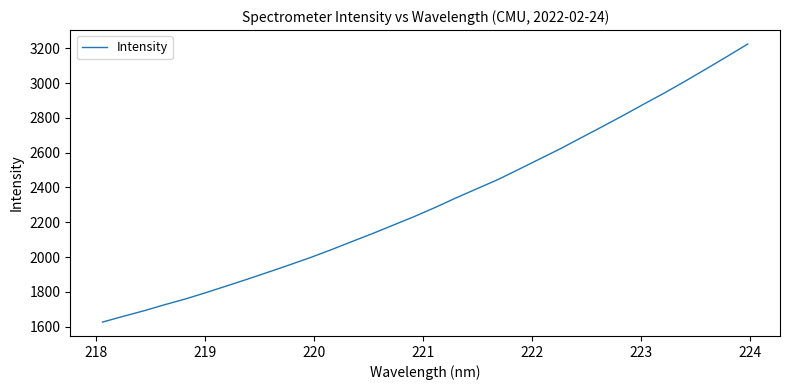

What is the difference between the maximum and minimum values?

1599.6